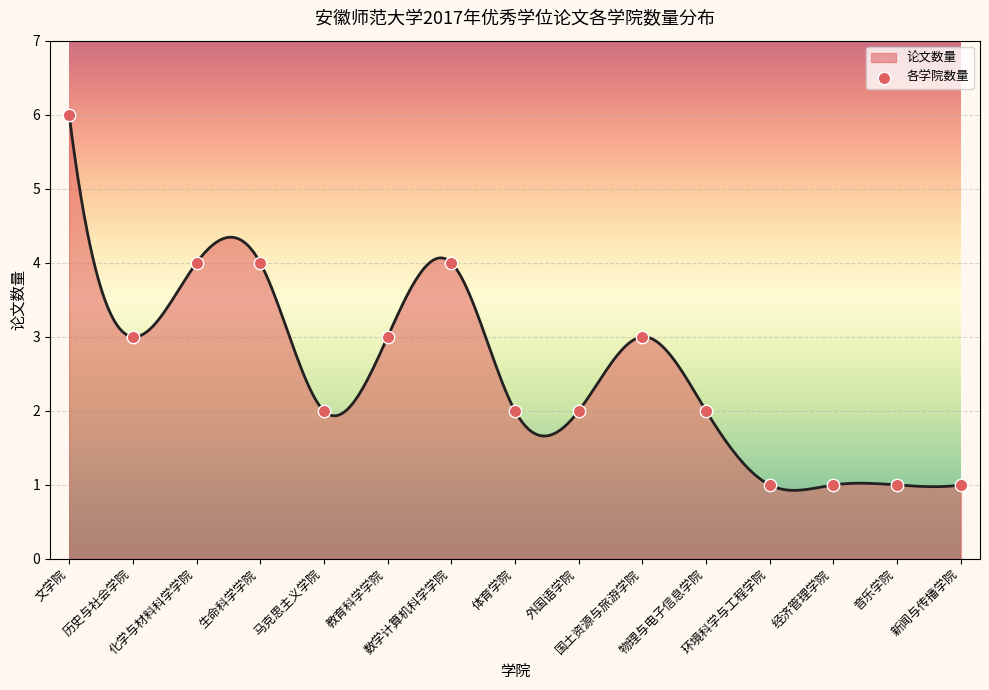

What is the change in value from 体育学院 to 音乐学院?

-1